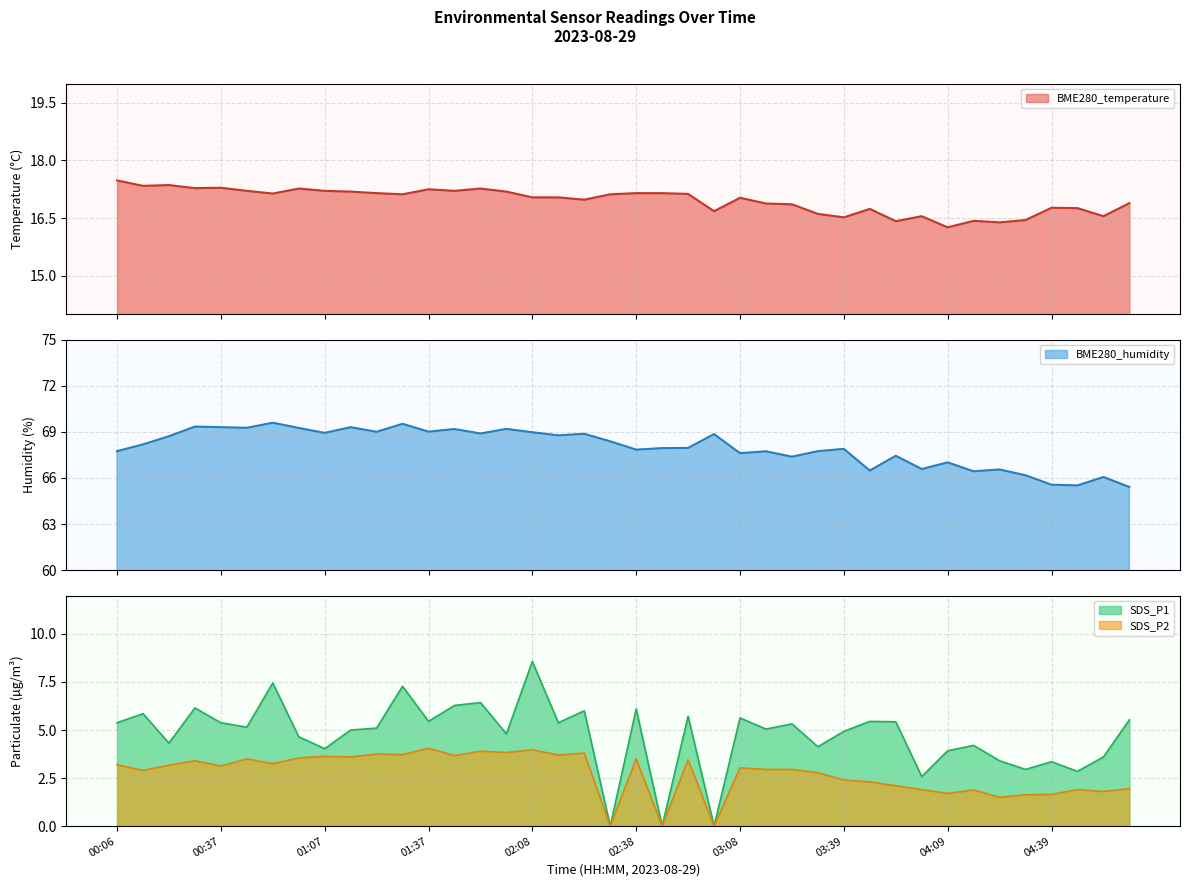

Which category has the highest value in the SDS_P1 series?

02:08